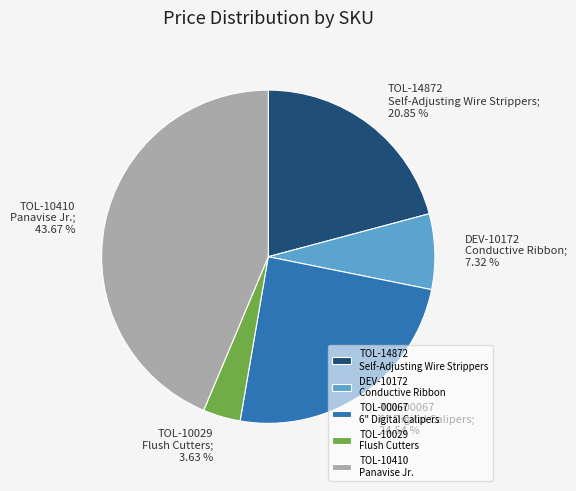

Combined, do TOL-10410 Panavise Jr. and TOL-14872 Self-Adjusting Wire Strippers account for over 50%?

Yes